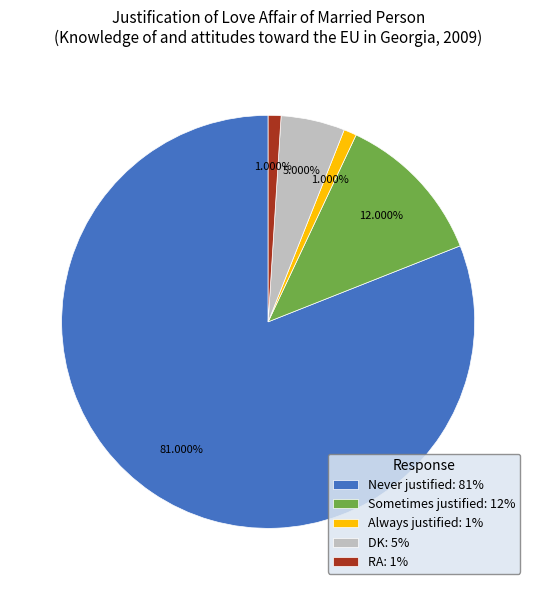

To the nearest percent, what is the average slice percentage?

20%